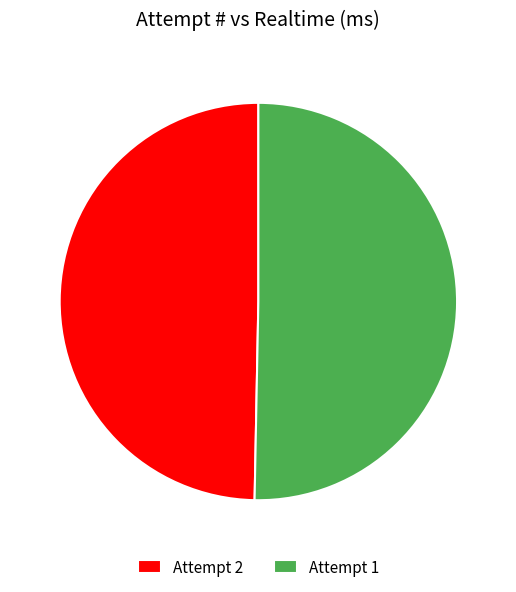

Between Attempt 1 and Attempt 2, which is larger?

Attempt 1